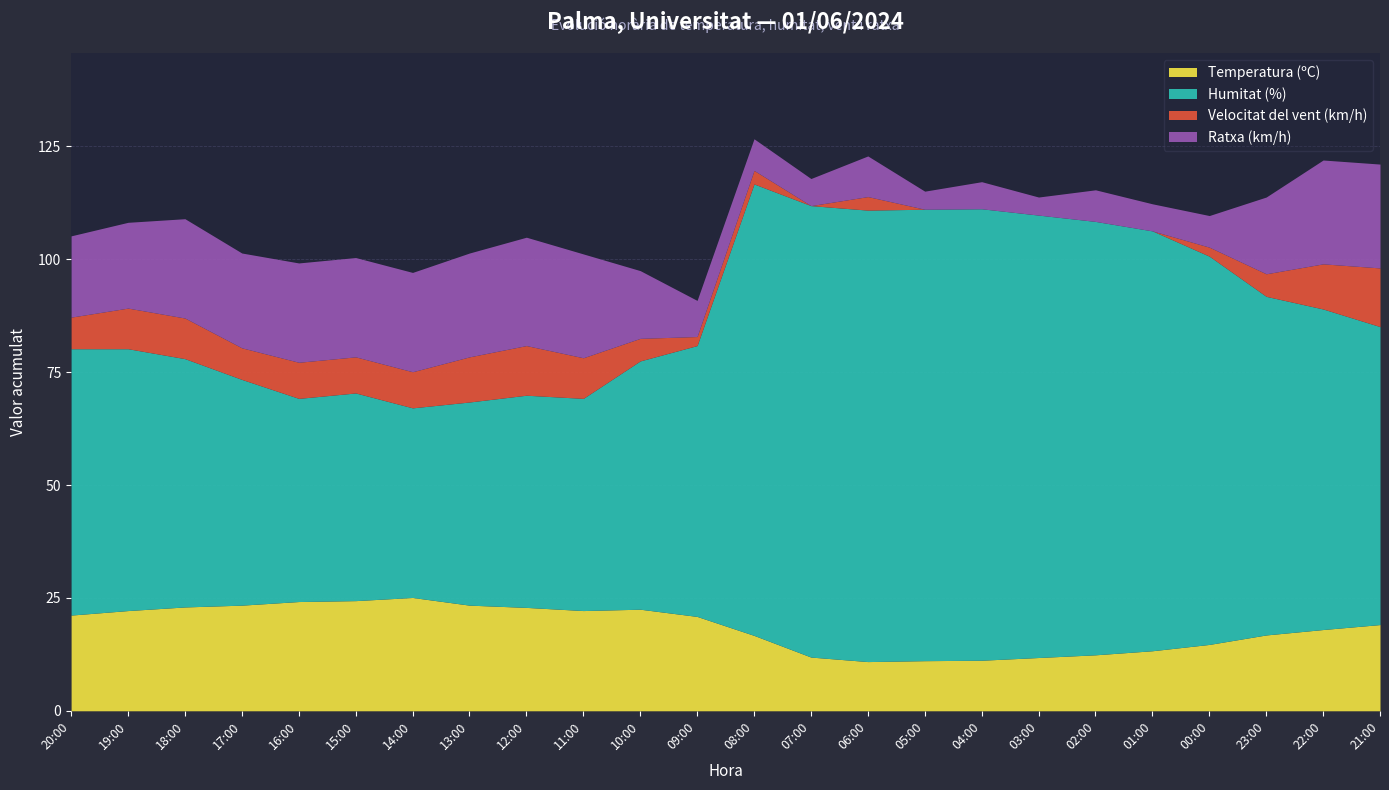

At how many categories does at least one series exceed 25?

24